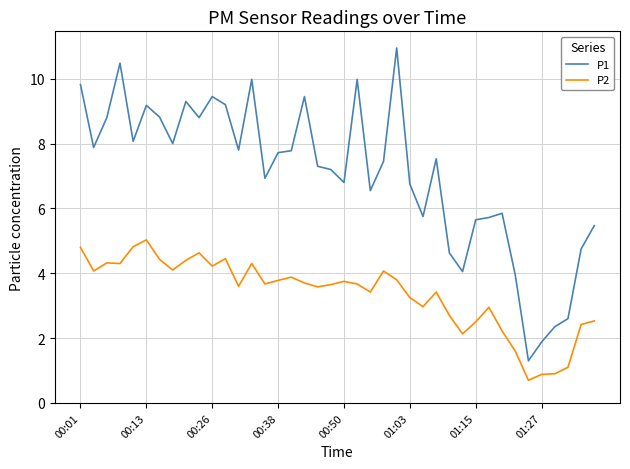

Which series has the widest spread of values?

P1